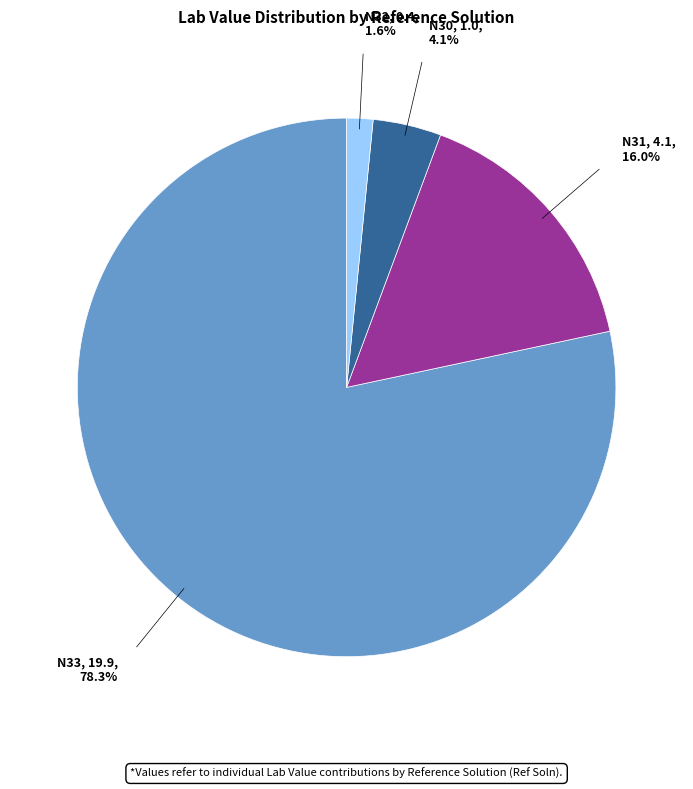

Does N32, 0.4, 1.6% represent more than half of the total?

No